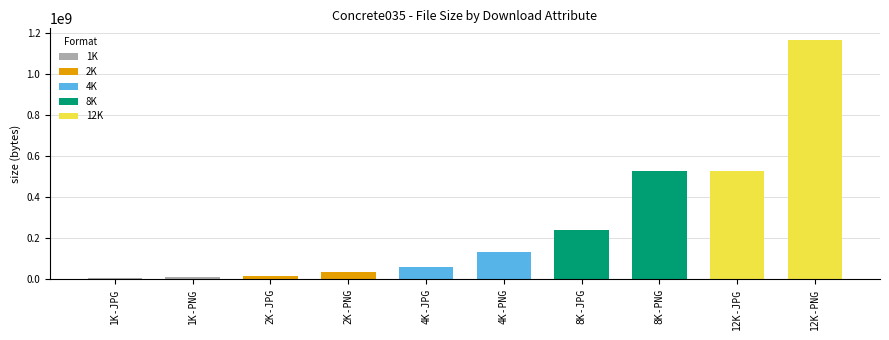

Which has a higher value, 4K-JPG or 8K-PNG?

8K-PNG